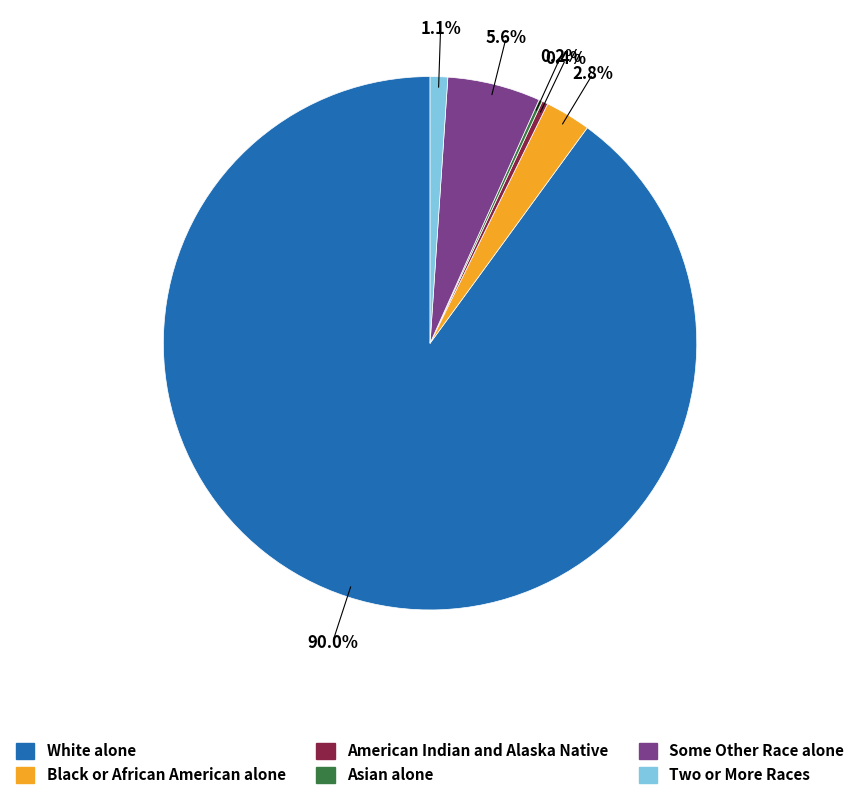

Does any single category account for the majority?

Yes